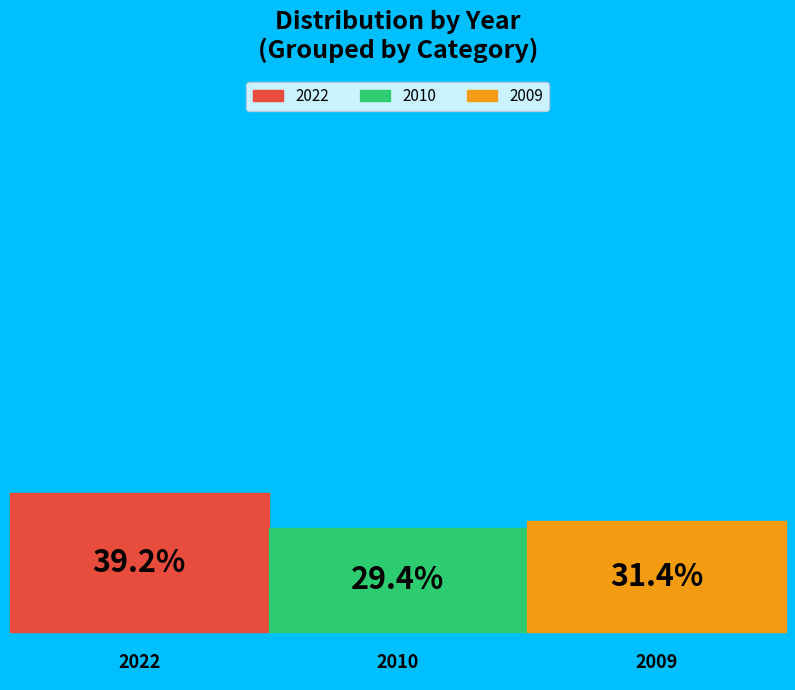

How many slices are in this pie chart?

3